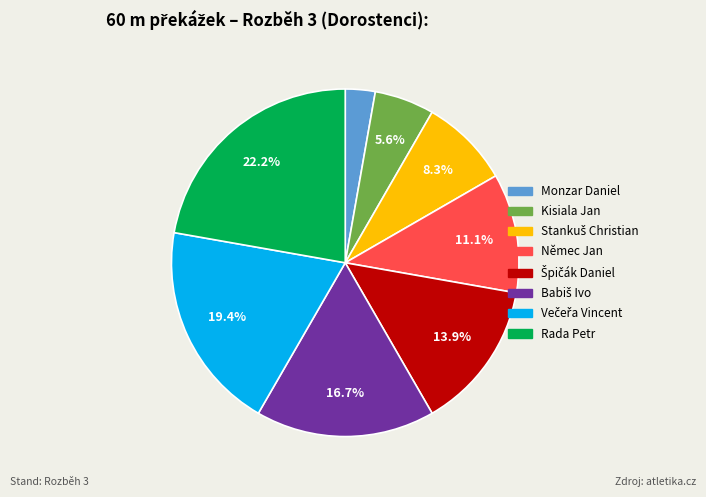

To the nearest percent, what is the difference between the largest and smallest slice percentages?

19%